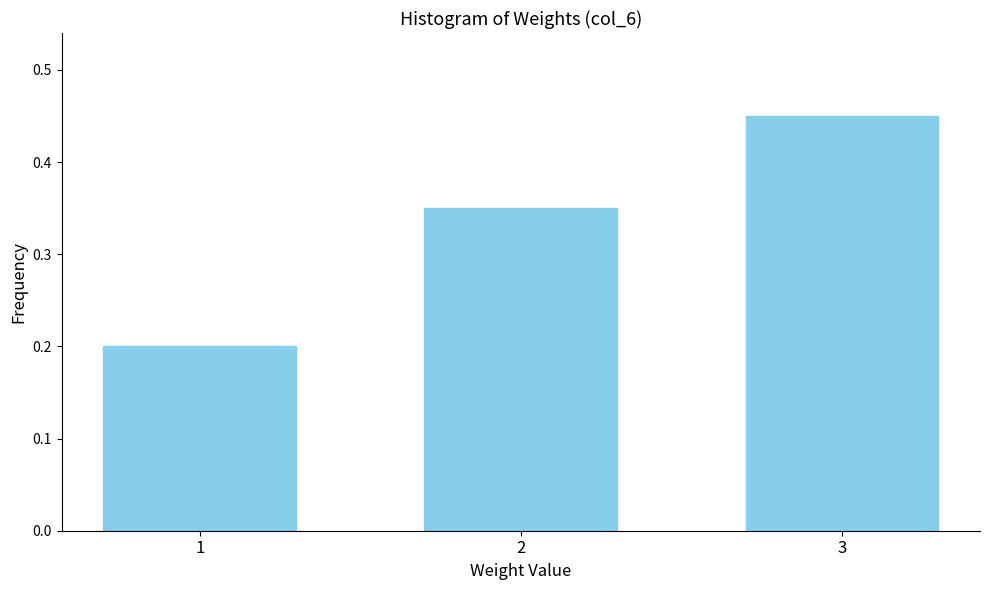

The chart shows a value of 0.7 at 3. True or false?

False